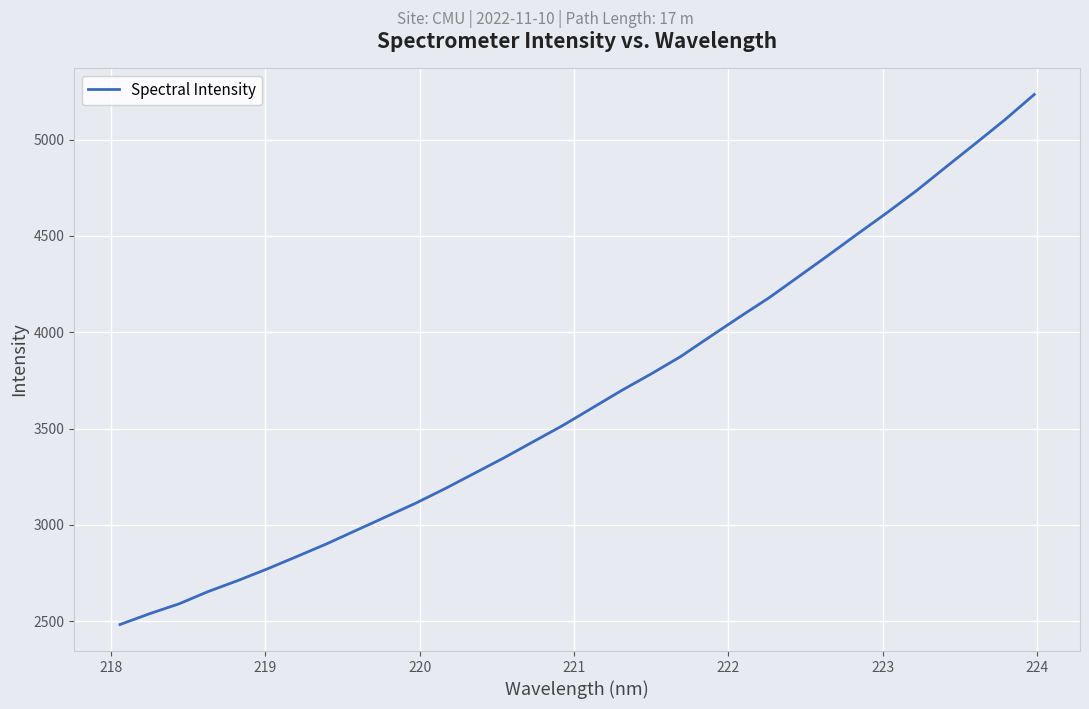

What is the greatest value displayed?

5235.0